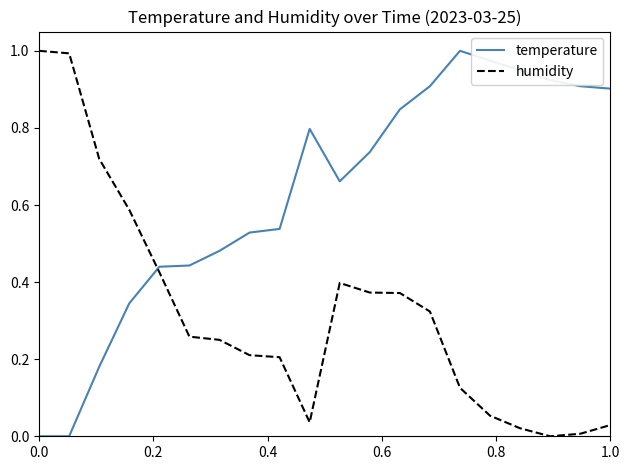

Which series has the largest total across all categories?

temperature